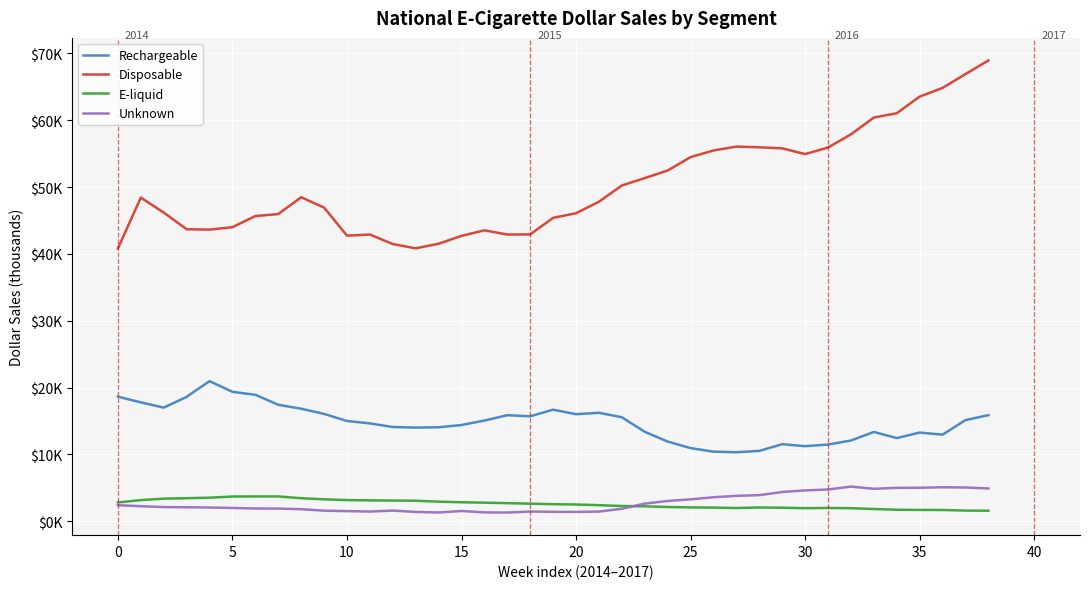

In E-liquid, how many points are lower than both neighbors (excluding endpoints)?

2